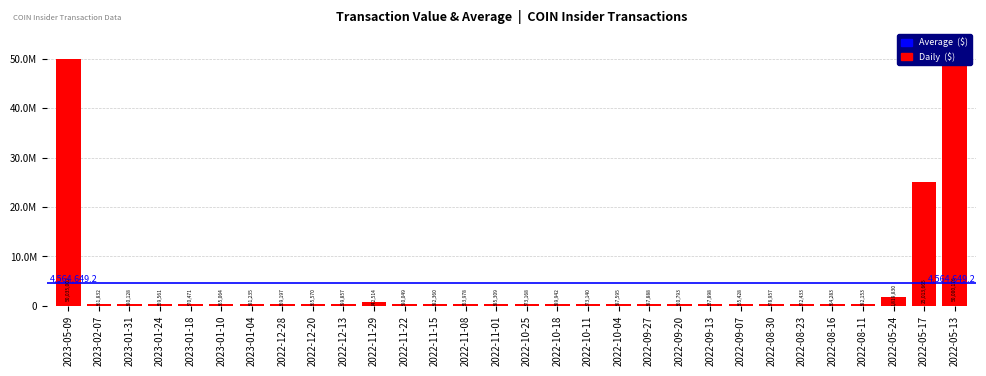

Does the chart contain any negative values?

No